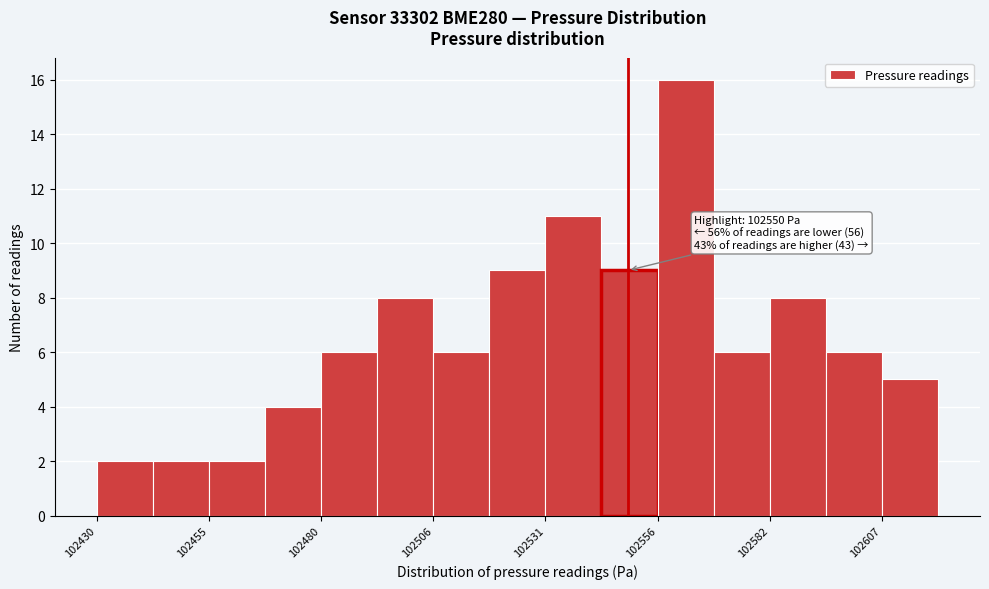

Read against the x-axis, roughly where is the centre of the tallest bar?

102565